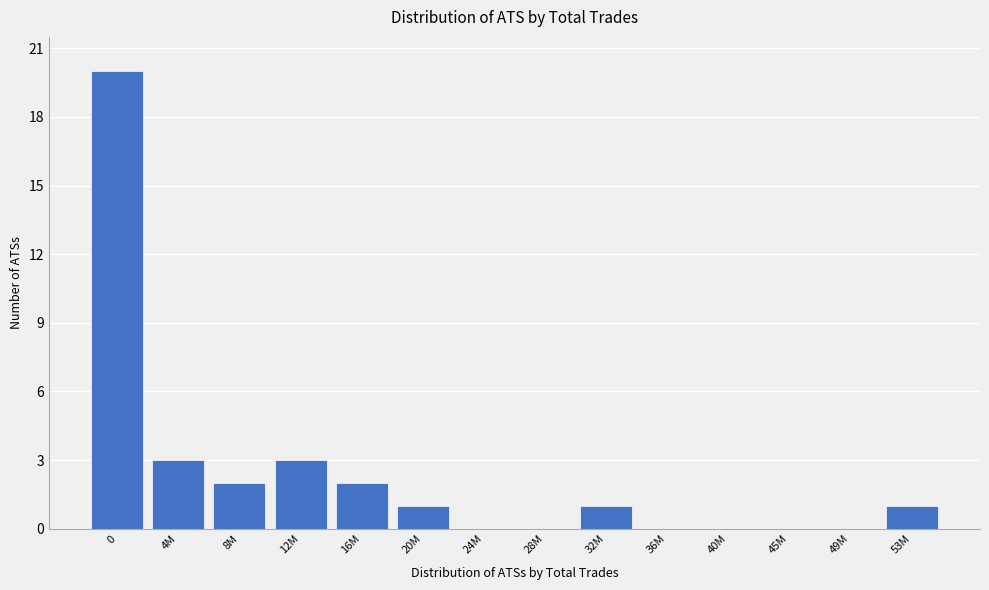

Reading left to right, transcribe all the data shown in this chart.

0=20	4M=3	8M=2	12M=3	16M=2	20M=1	24M=0	28M=0	32M=1	36M=0	40M=0	45M=0	49M=0	53M=1